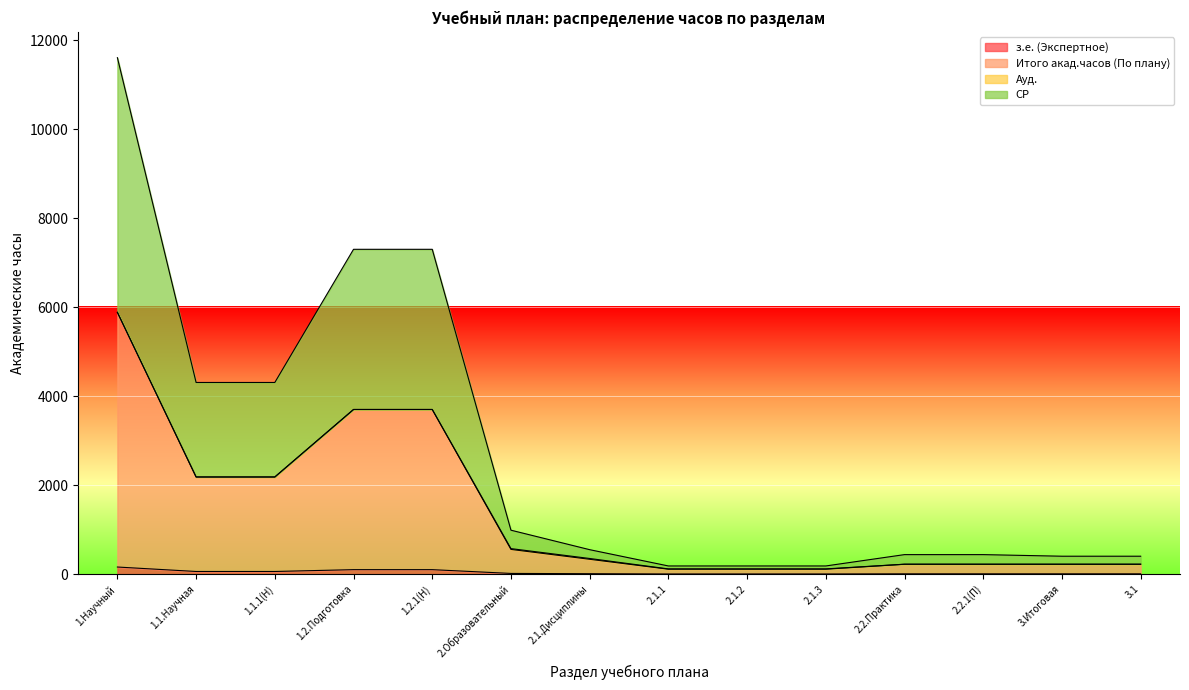

Does the chart display data point markers on the line(s)?

No